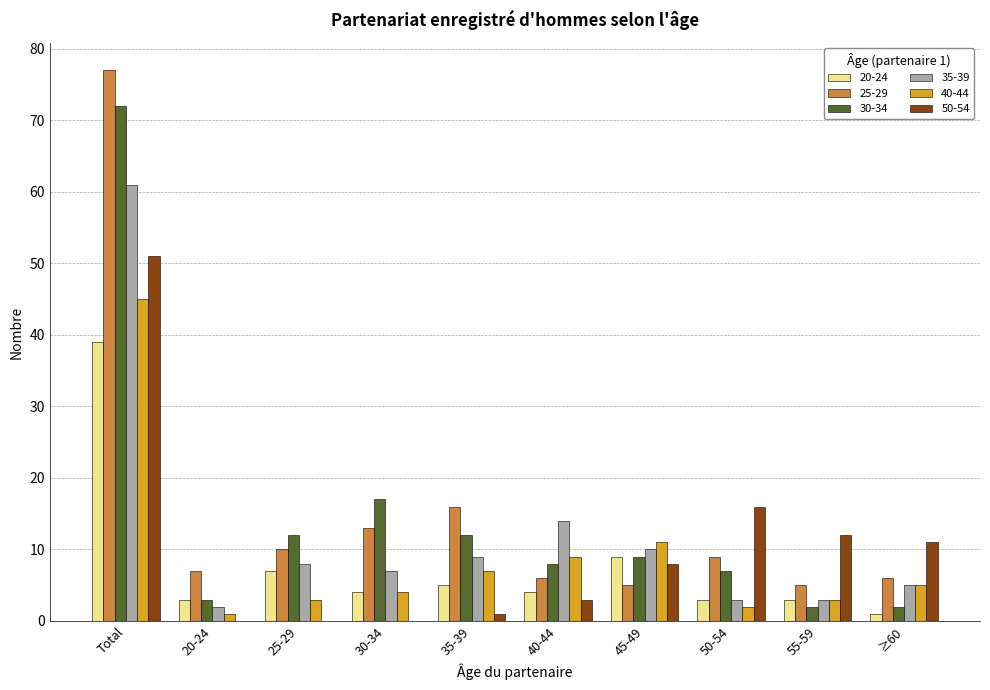

What is the sum of the 50-54 values at 55-59 and 50-54?

28